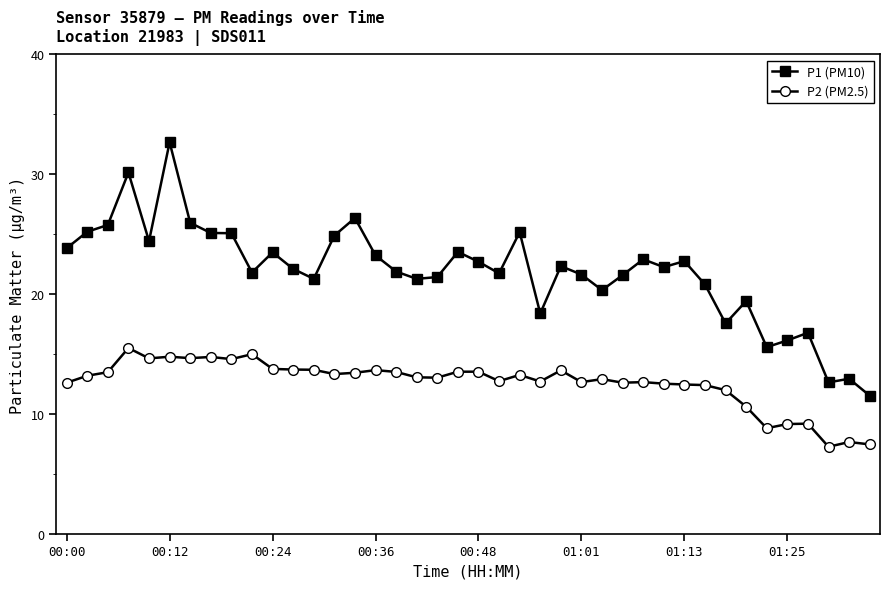

Which series has the largest range (max minus min)?

P1 (PM10)